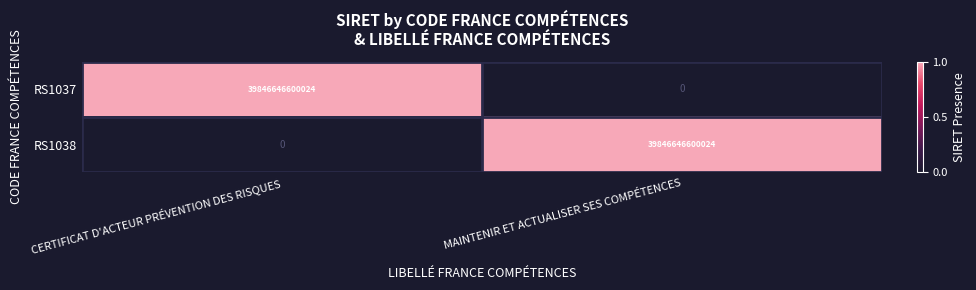

What is the average value of the RS1038 series?

19923323300012